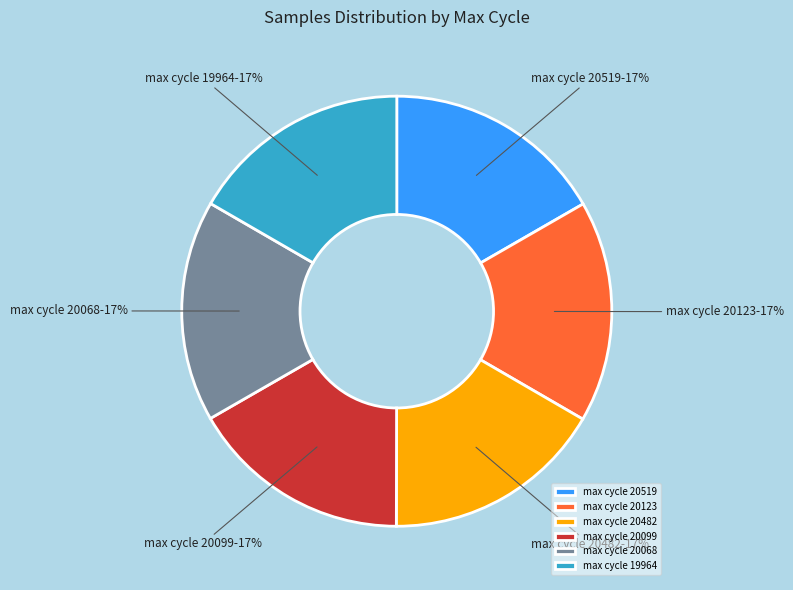

Is it true that max cycle 20123 is 25% of the pie?

False